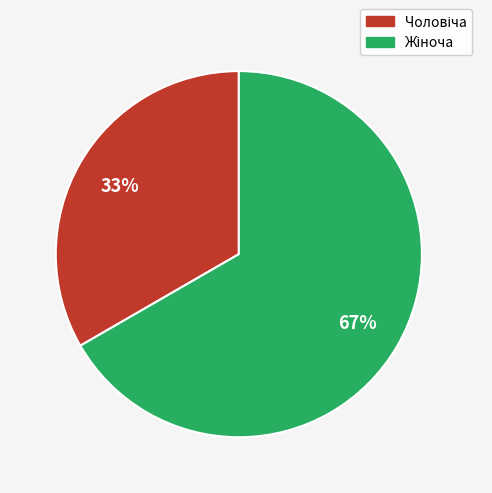

To the nearest percent, what is the average slice percentage?

50%